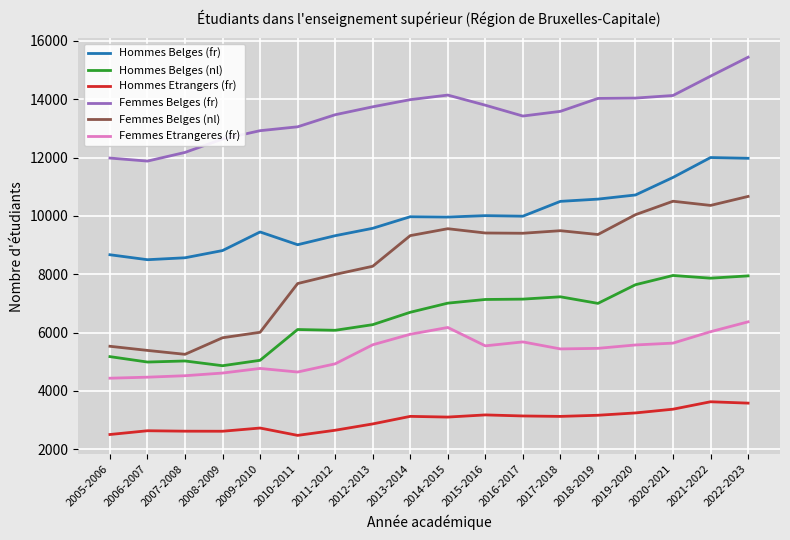

True or false: Femmes Etrangeres (fr) and Femmes Belges (fr) intersect in this chart.

False